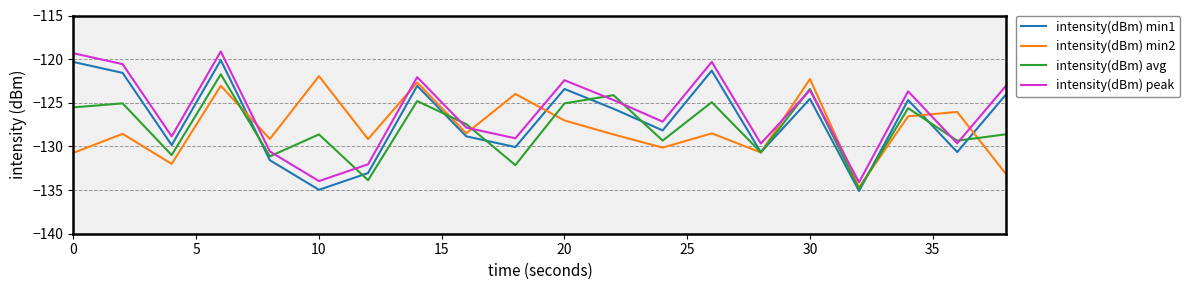

True or false: intensity(dBm) peak and intensity(dBm) min1 cross at least once.

False